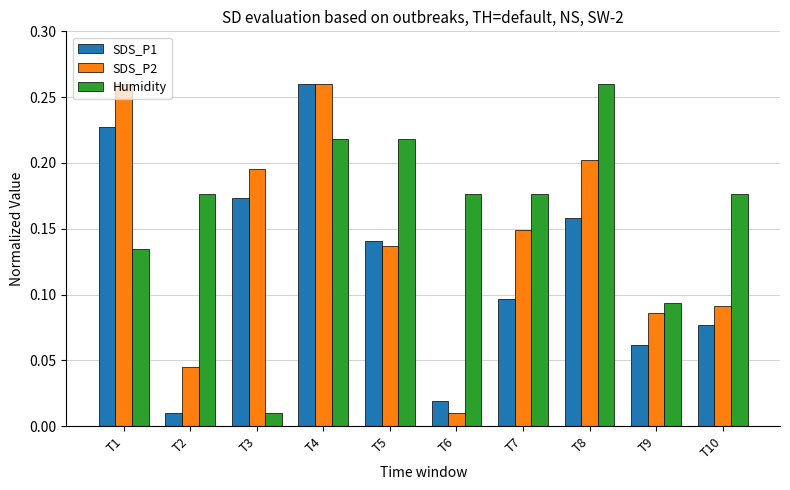

At which label does SDS_P1 reach its peak?

T4